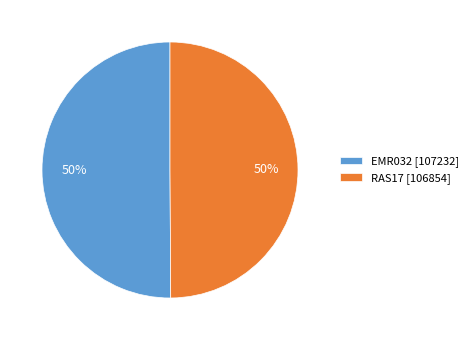

Do EMR032 [107232] and RAS17 [106854] together represent more than half of the pie?

Yes